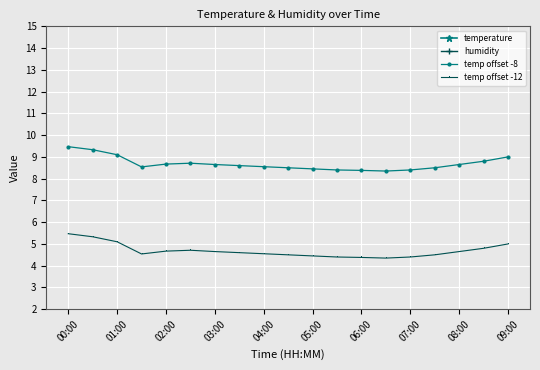

True or false: temp offset -8 and temp offset -12 intersect in this chart.

False